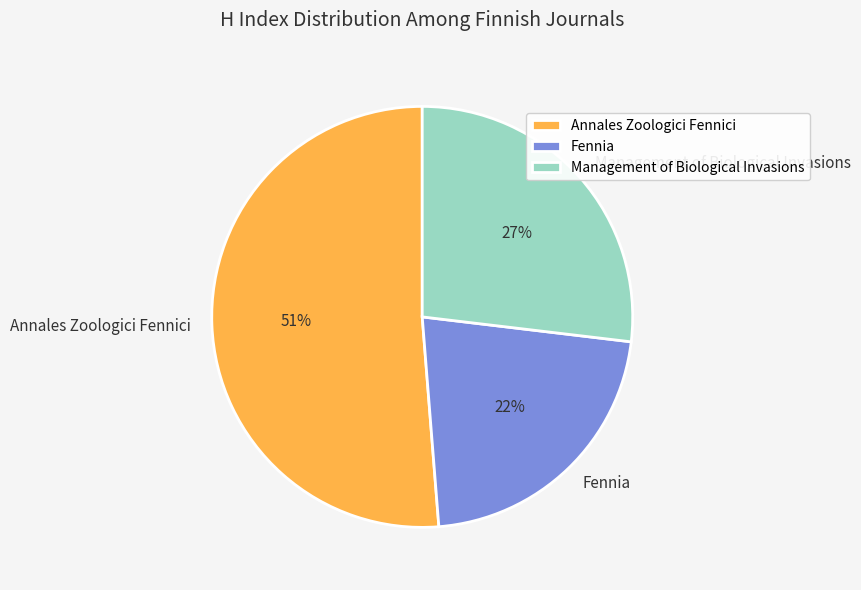

To the nearest percent, what percentage of the pie is Annales Zoologici Fennici?

51%